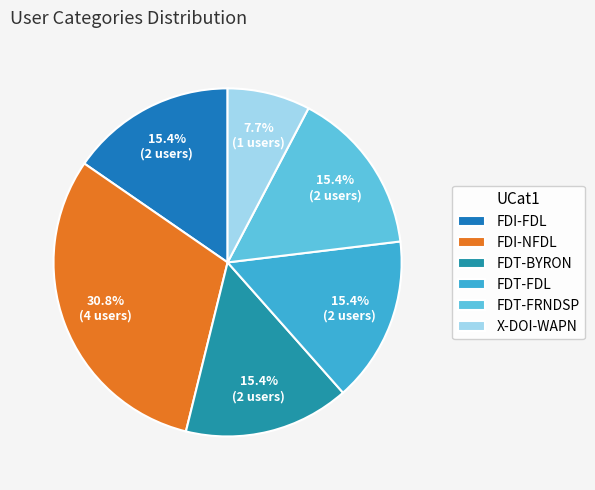

Is it true that FDI-NFDL is 31% of the pie?

True